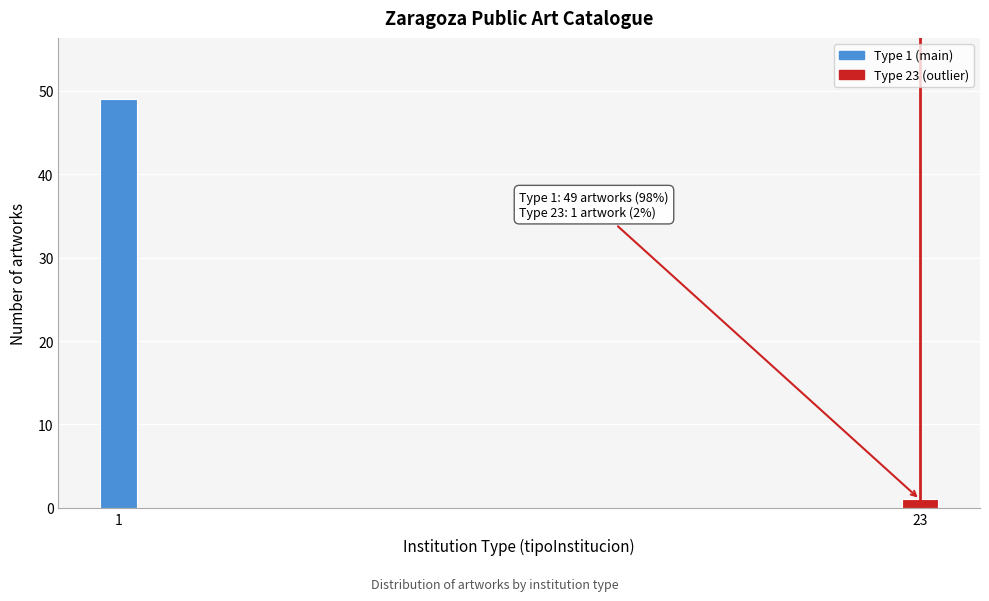

Reading left to right, extract all data points from this chart.

49	1